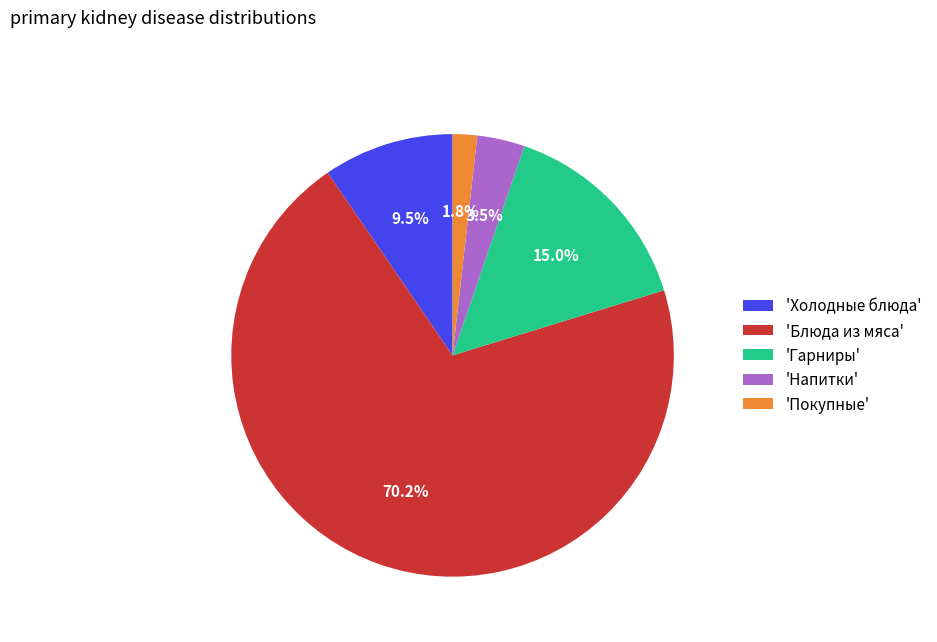

How many slices are in this pie chart?

5